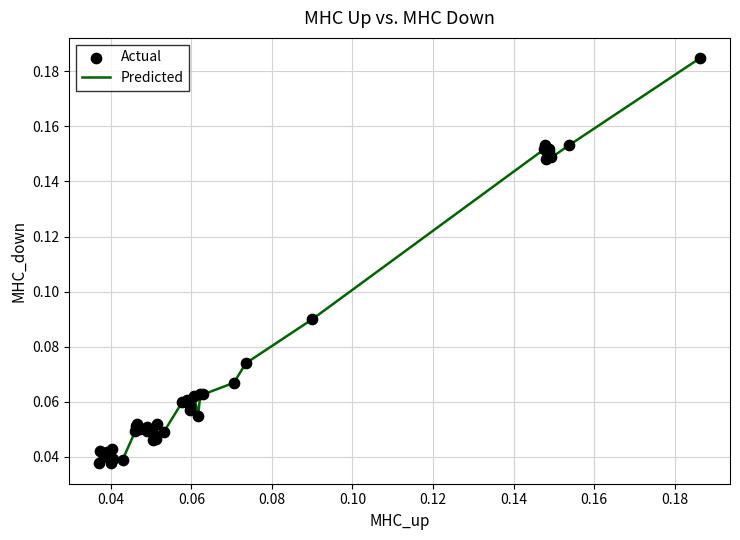

How many lines are shown in the chart?

1